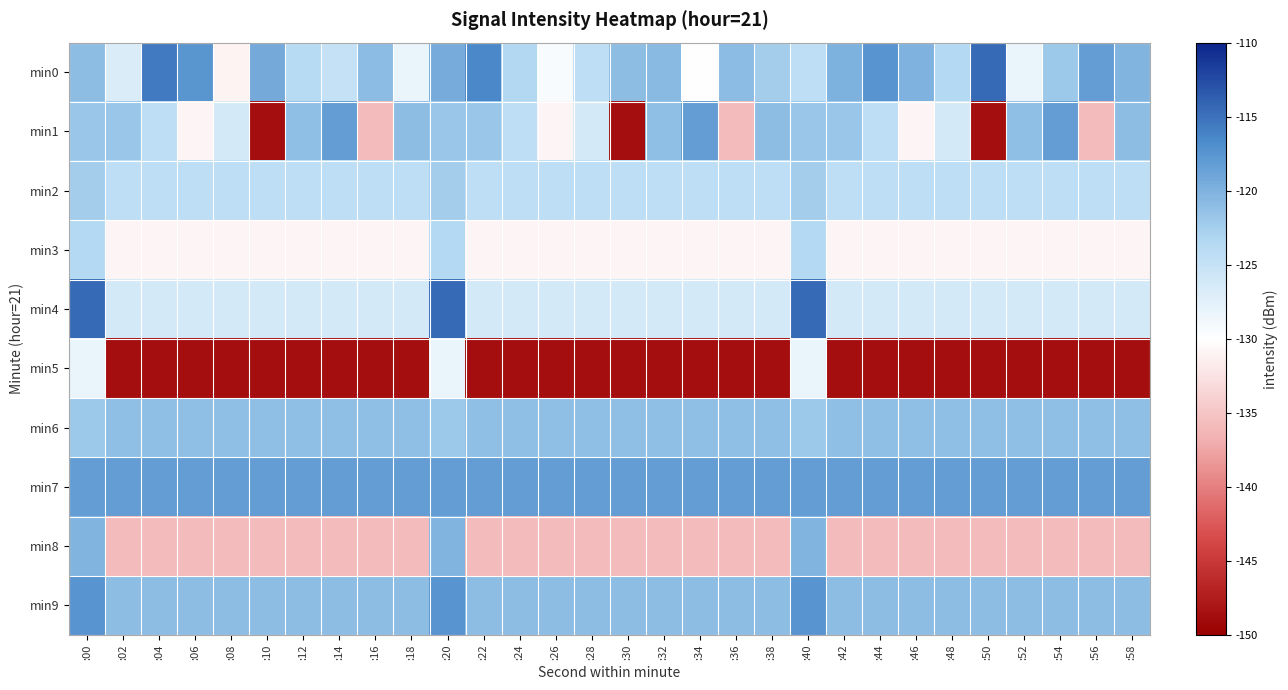

What is the difference between the highest and lowest values at :24?

30.5